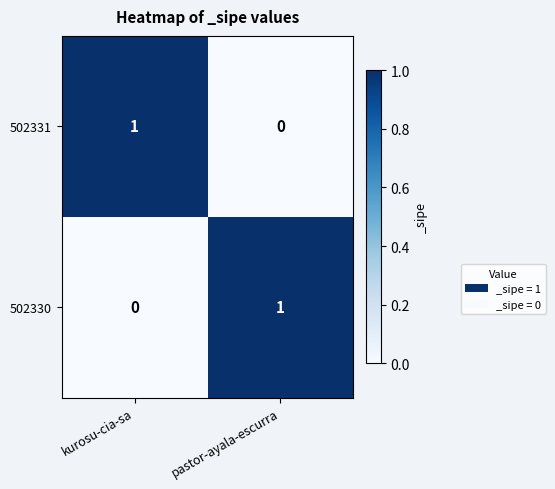

At pastor-ayala-escurra, list the series in order from smallest to largest.

502331, 502330